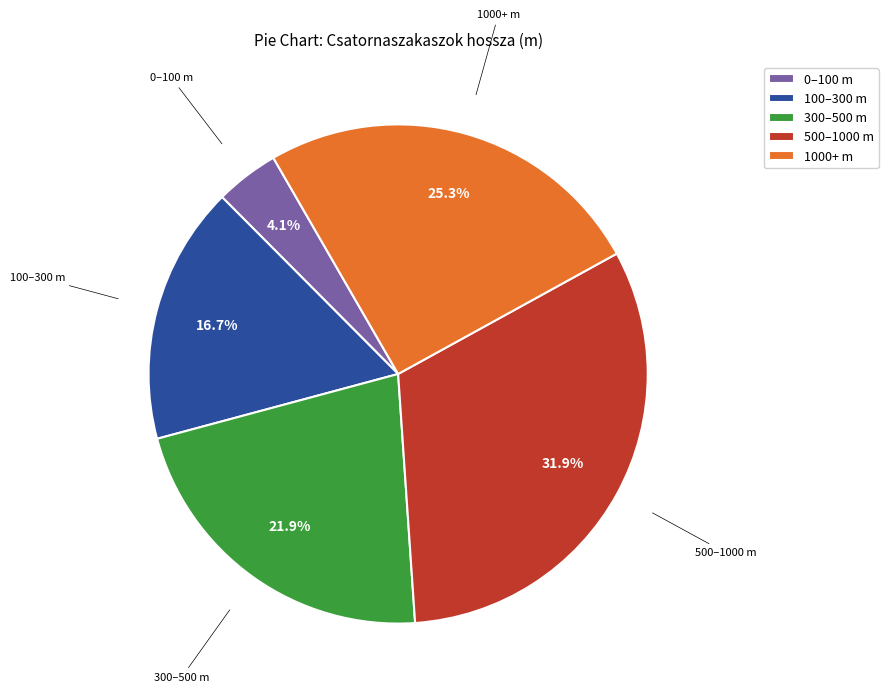

Rank the categories by value from lowest to highest.

0–100 m, 100–300 m, 300–500 m, 1000+ m, 500–1000 m